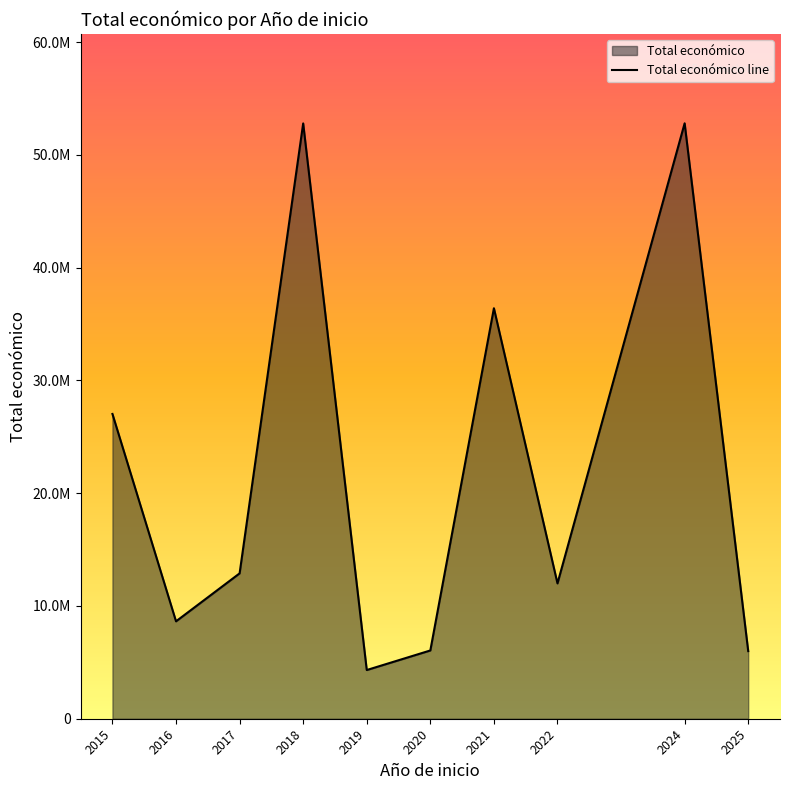

Reading left to right, what are all the values shown in this chart?

27022440	8637237	12888110	52782295	4317411	6052536	36396267	11999659	52793304	5995825